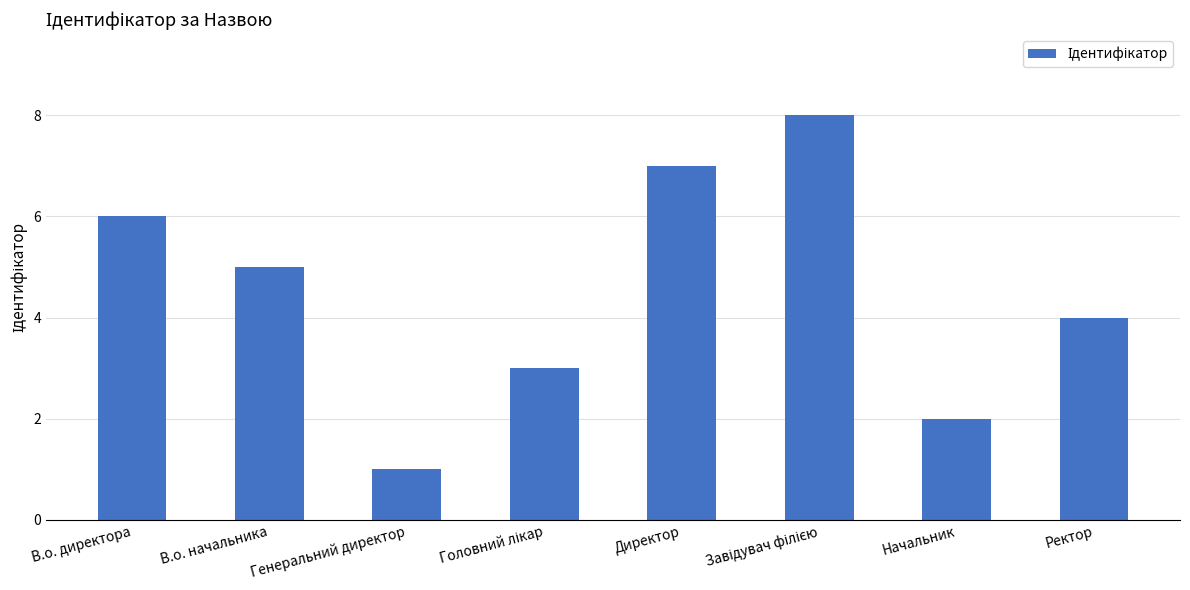

Which label corresponds to the smallest value in the chart?

Генеральний директор